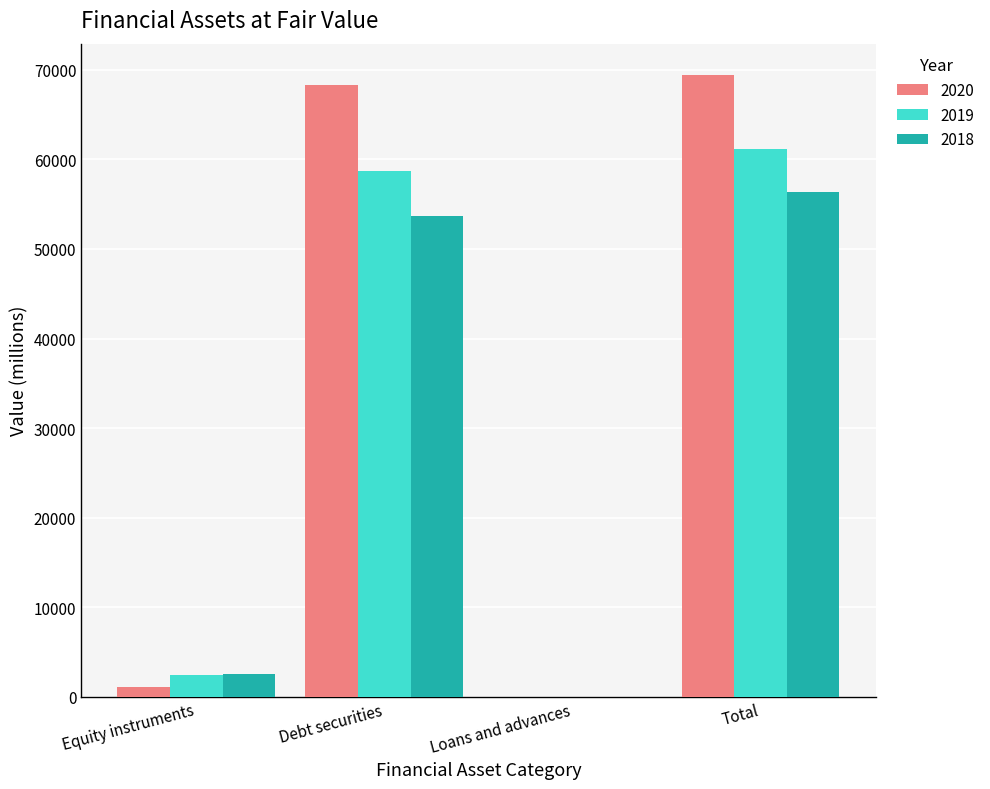

True or false: 2020 has a value of 68308 at Debt securities.

True